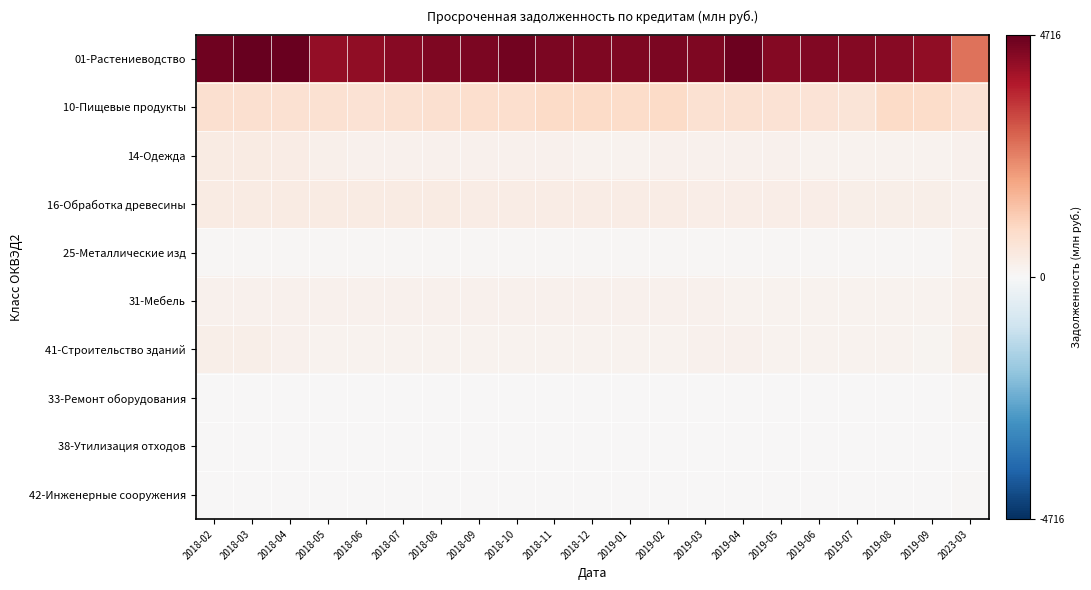

Reading left to right, extract all data points from this chart.

01-Растениеводство: 2018-02=4575	2018-03=4716	2018-04=4664	2018-05=4157	2018-06=4181	2018-07=4295	2018-08=4392	2018-09=4439	2018-10=4561	2018-11=4455	2018-12=4400	2019-01=4385	2019-02=4440	2019-03=4413	2019-04=4612	2019-05=4327	2019-06=4355	2019-07=4311	2019-08=4305	2019-09=4164	2023-03=2564
10-Пищевые продукты: 2018-02=756	2018-03=764	2018-04=736	2018-05=714	2018-06=695	2018-07=701	2018-08=752	2018-09=774	2018-10=782	2018-11=919	2018-12=891	2019-01=884	2019-02=905	2019-03=722	2019-04=728	2019-05=668	2019-06=633	2019-07=613	2019-08=898	2019-09=876	2023-03=678
14-Одежда: 2018-02=371	2018-03=374	2018-04=349	2018-05=233	2018-06=202	2018-07=193	2018-08=194	2018-09=191	2018-10=186	2018-11=189	2018-12=176	2019-01=176	2019-02=200	2019-03=190	2019-04=196	2019-05=186	2019-06=181	2019-07=181	2019-08=156	2019-09=154	2023-03=189
16-Обработка древесины: 2018-02=380	2018-03=386	2018-04=376	2018-05=395	2018-06=386	2018-07=383	2018-08=375	2018-09=357	2018-10=364	2018-11=364	2018-12=349	2019-01=342	2019-02=339	2019-03=325	2019-04=323	2019-05=305	2019-06=301	2019-07=293	2019-08=280	2019-09=278	2023-03=206
25-Металлические изд: 2018-02=50	2018-03=53	2018-04=54	2018-05=48	2018-06=44	2018-07=45	2018-08=49	2018-09=45	2018-10=46	2018-11=46	2018-12=45	2019-01=45	2019-02=47	2019-03=46	2019-04=46	2019-05=46	2019-06=45	2019-07=44	2019-08=45	2019-09=42	2023-03=151
31-Мебель: 2018-02=198	2018-03=216	2018-04=208	2018-05=198	2018-06=191	2018-07=188	2018-08=188	2018-09=188	2018-10=185	2018-11=189	2018-12=194	2019-01=196	2019-02=188	2019-03=187	2019-04=183	2019-05=171	2019-06=171	2019-07=170	2019-08=165	2019-09=168	2023-03=244
41-Строительство зданий: 2018-02=267	2018-03=272	2018-04=187	2018-05=181	2018-06=170	2018-07=176	2018-08=176	2018-09=169	2018-10=173	2018-11=175	2018-12=176	2019-01=178	2019-02=183	2019-03=186	2019-04=193	2019-05=168	2019-06=164	2019-07=164	2019-08=163	2019-09=144	2023-03=273
33-Ремонт оборудования: 2018-02=9	2018-03=10	2018-04=9	2018-05=10	2018-06=10	2018-07=9	2018-08=11	2018-09=11	2018-10=11	2018-11=11	2018-12=11	2019-01=11	2019-02=11	2019-03=11	2019-04=10	2019-05=6	2019-06=6	2019-07=7	2019-08=8	2019-09=7	2023-03=53
38-Утилизация отходов: 2018-02=2	2018-03=3	2018-04=3	2018-05=3	2018-06=3	2018-07=3	2018-08=2	2018-09=2	2018-10=3	2018-11=3	2018-12=3	2019-01=3	2019-02=3	2019-03=3	2019-04=4	2019-05=4	2019-06=5	2019-07=4	2019-08=5	2019-09=6	2023-03=33
42-Инженерные сооружения: 2018-02=6	2018-03=6	2018-04=6	2018-05=5	2018-06=5	2018-07=5	2018-08=5	2018-09=5	2018-10=5	2018-11=5	2018-12=5	2019-01=6	2019-02=6	2019-03=5	2019-04=5	2019-05=5	2019-06=5	2019-07=6	2019-08=5	2019-09=4	2023-03=64